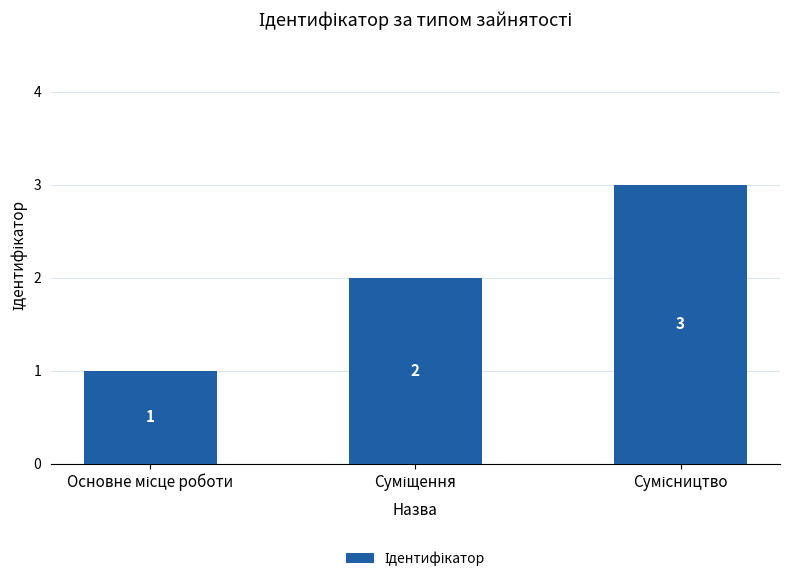

What is the maximum value shown in the chart?

3